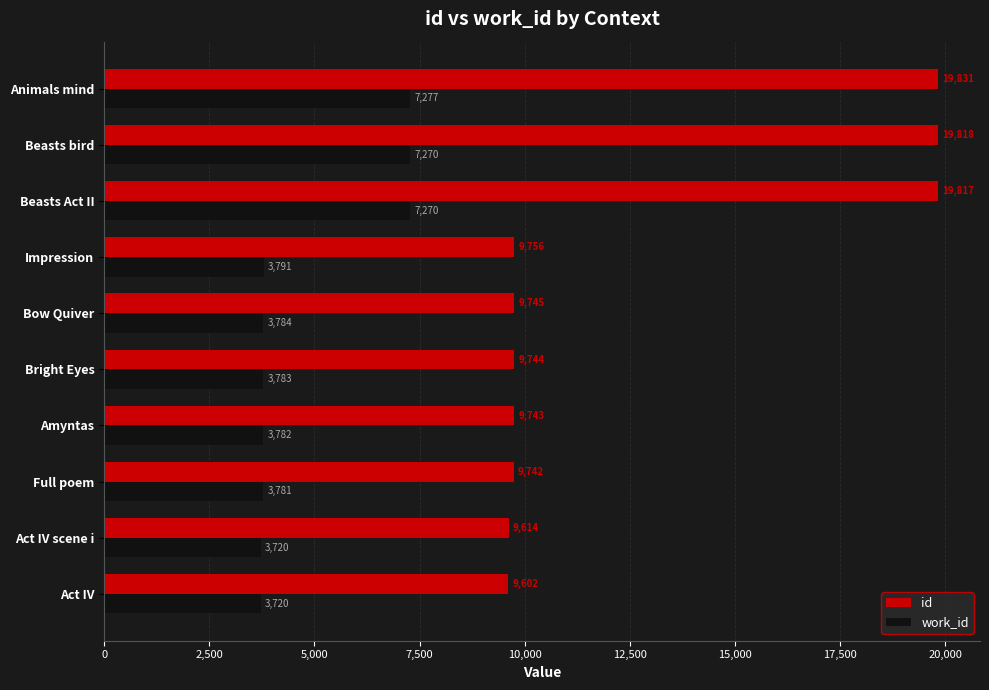

What is the difference between the second highest and minimum values in the id series?

10216